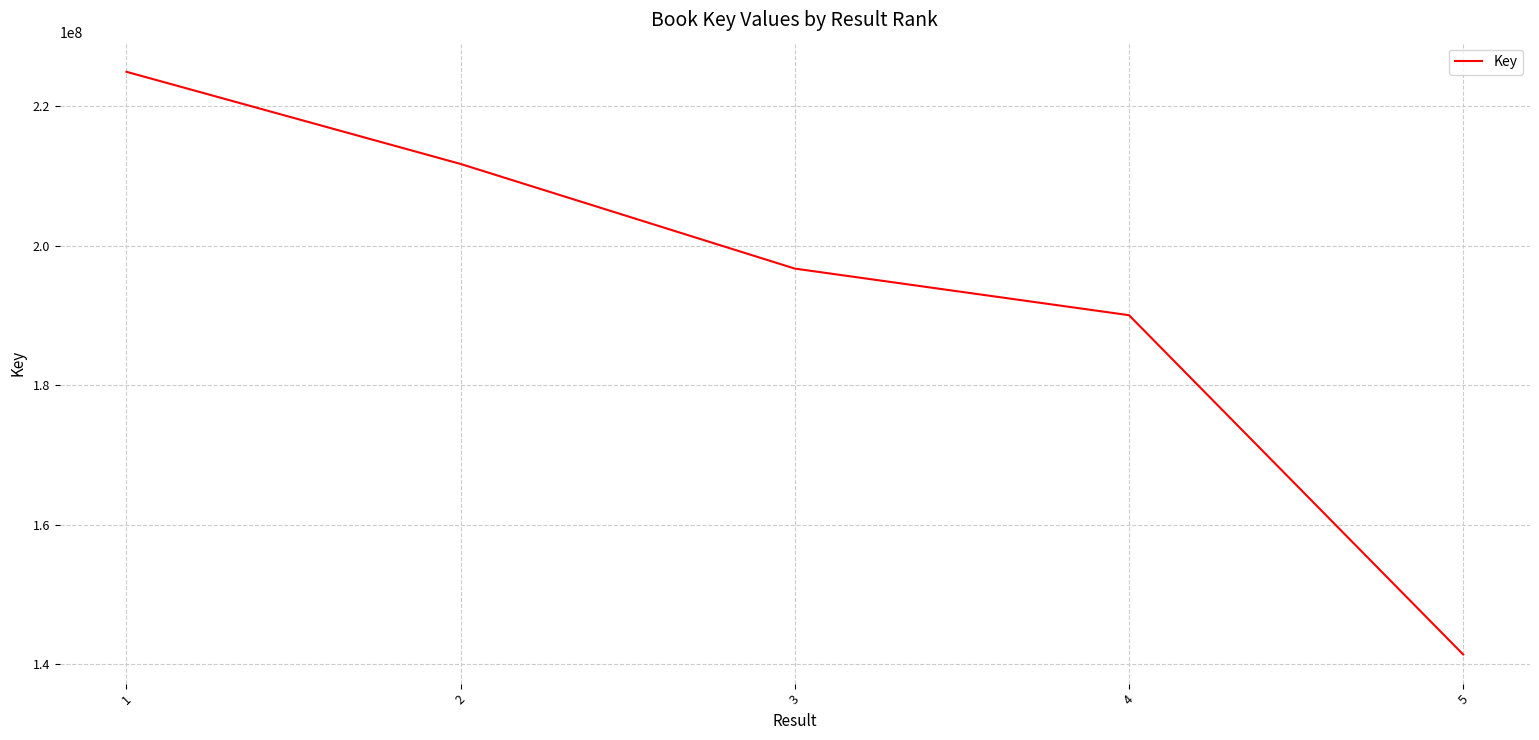

Does the chart have visible grid lines?

Yes